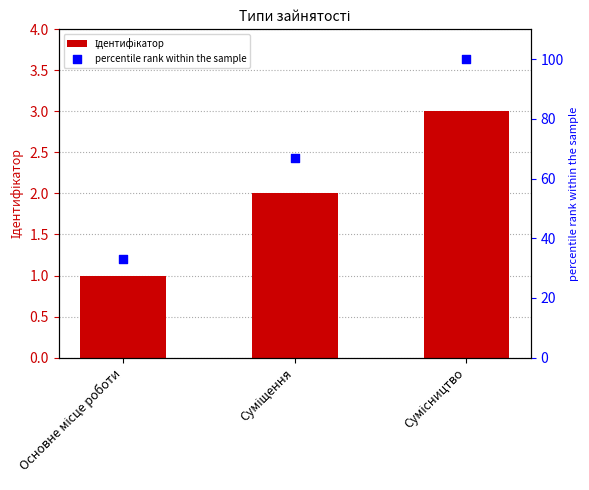

What are all the series names shown in the legend?

Ідентифікатор, percentile rank within the sample